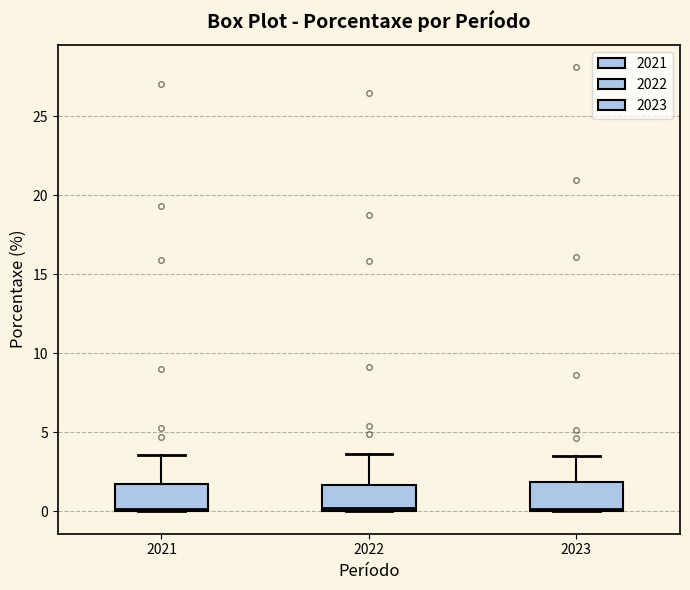

Where does the upper whisker of the box at x = 2022 end on the y-axis? The values are not printed on the chart, so give them approximately, as read against the axis.

3.5